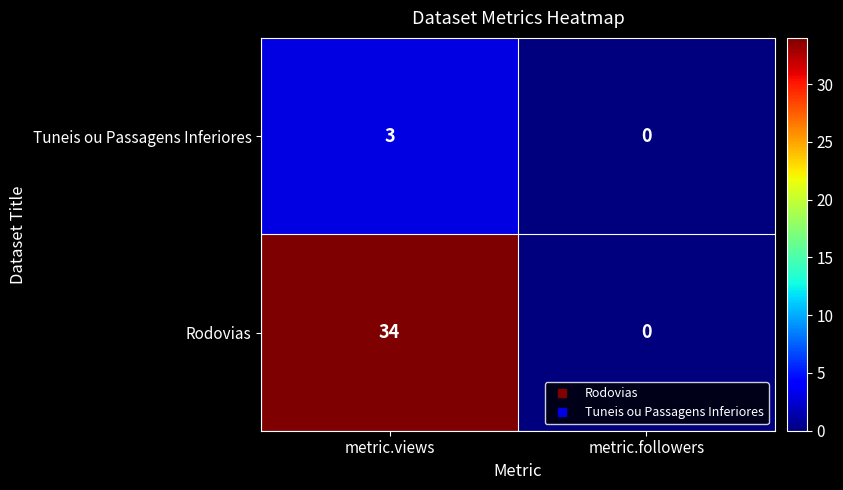

At which category is the sum across all series the highest?

metric.views